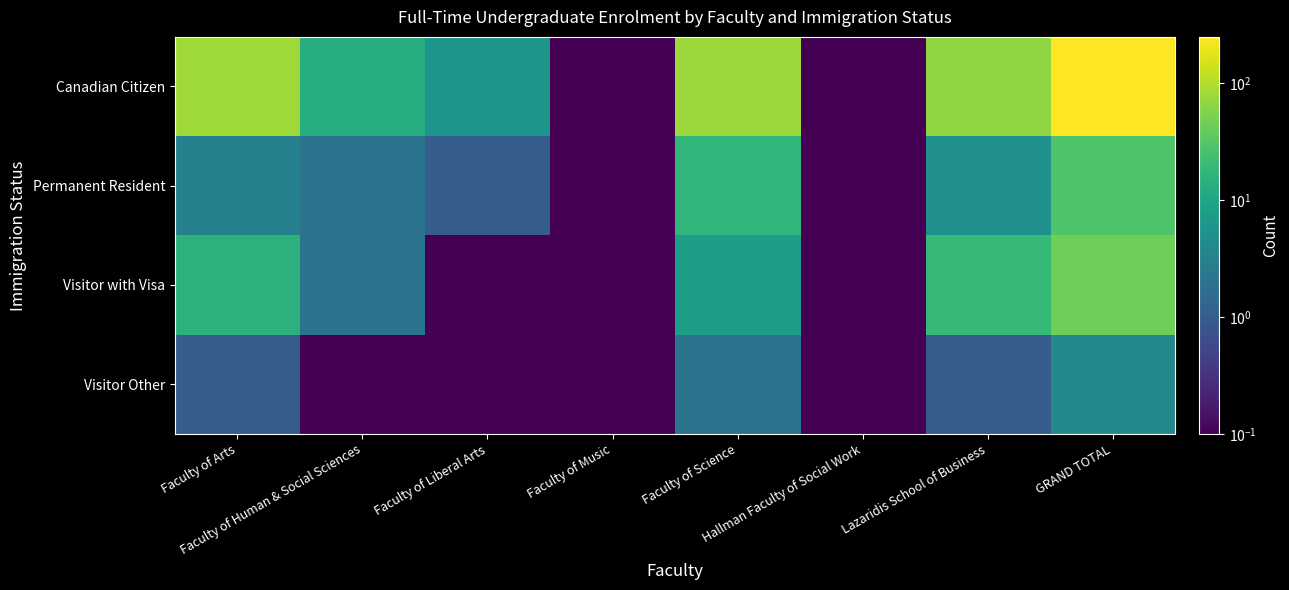

Reading right to left, transcribe all the data shown in this chart.

Canadian Citizen: GRAND TOTAL=249.0	Lazaridis School of Business=67.0	Hallman Faculty of Social Work=0.1	Faculty of Science=76.0	Faculty of Music=0.1	Faculty of Liberal Arts=6.0	Faculty of Human & Social Sciences=13.0	Faculty of Arts=82.0
Permanent Resident: GRAND TOTAL=29.0	Lazaridis School of Business=5.0	Hallman Faculty of Social Work=0.1	Faculty of Science=17.0	Faculty of Music=0.1	Faculty of Liberal Arts=1.0	Faculty of Human & Social Sciences=2.0	Faculty of Arts=3.0
Visitor with Visa: GRAND TOTAL=45.0	Lazaridis School of Business=19.0	Hallman Faculty of Social Work=0.1	Faculty of Science=8.0	Faculty of Music=0.1	Faculty of Liberal Arts=0.1	Faculty of Human & Social Sciences=2.0	Faculty of Arts=15.0
Visitor Other: GRAND TOTAL=4.0	Lazaridis School of Business=1.0	Hallman Faculty of Social Work=0.1	Faculty of Science=2.0	Faculty of Music=0.1	Faculty of Liberal Arts=0.1	Faculty of Human & Social Sciences=0.1	Faculty of Arts=1.0